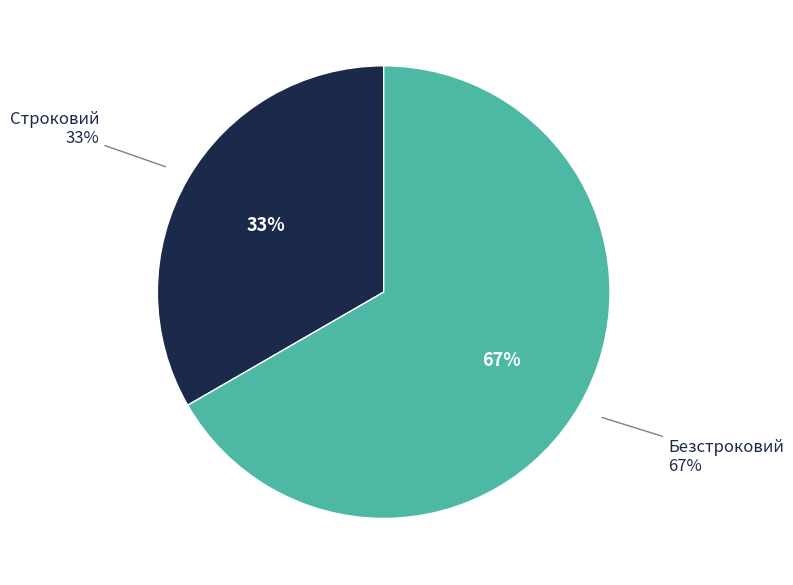

Rank the categories by value from highest to lowest.

Безстроковий, Строковий